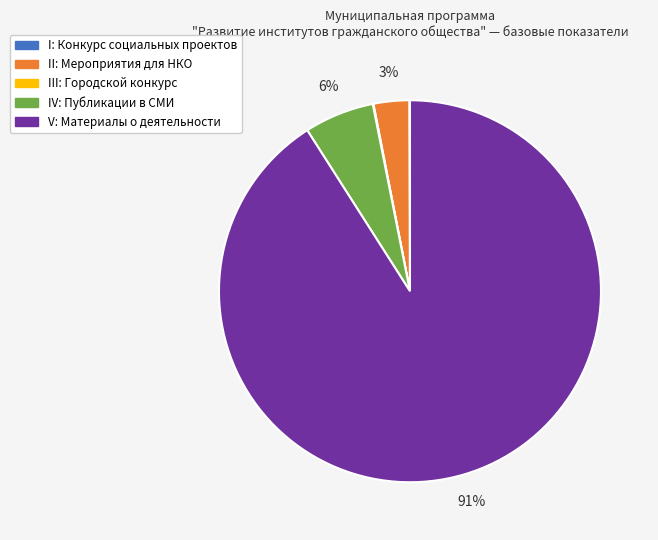

Which slice is the largest?

V: Материалы о деятельности